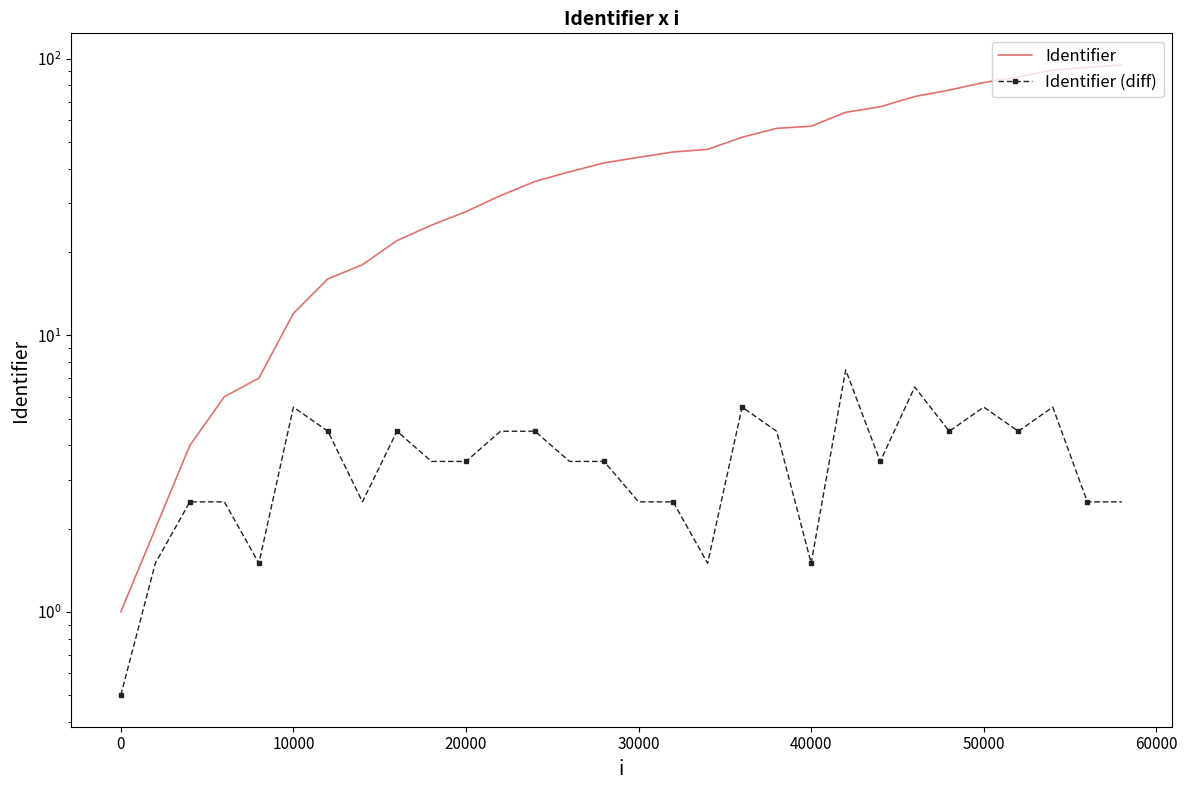

True or false: Identifier and Identifier (diff) cross at least once.

False